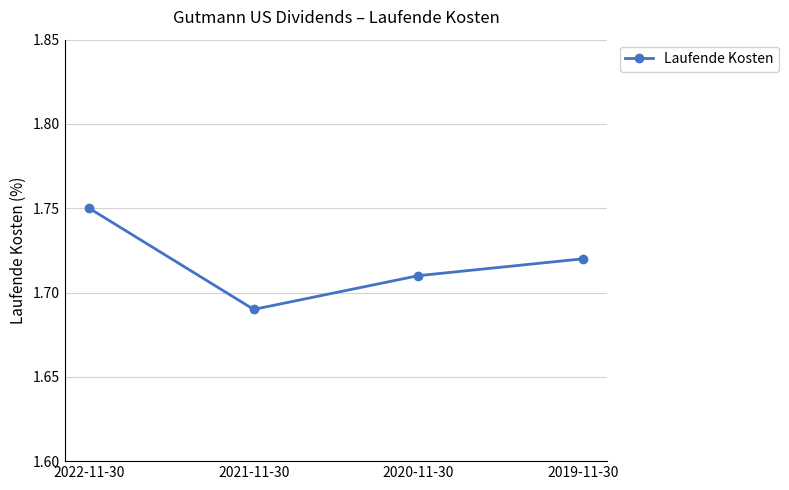

Is it true that the value at 2022-11-30 is 2.7?

False